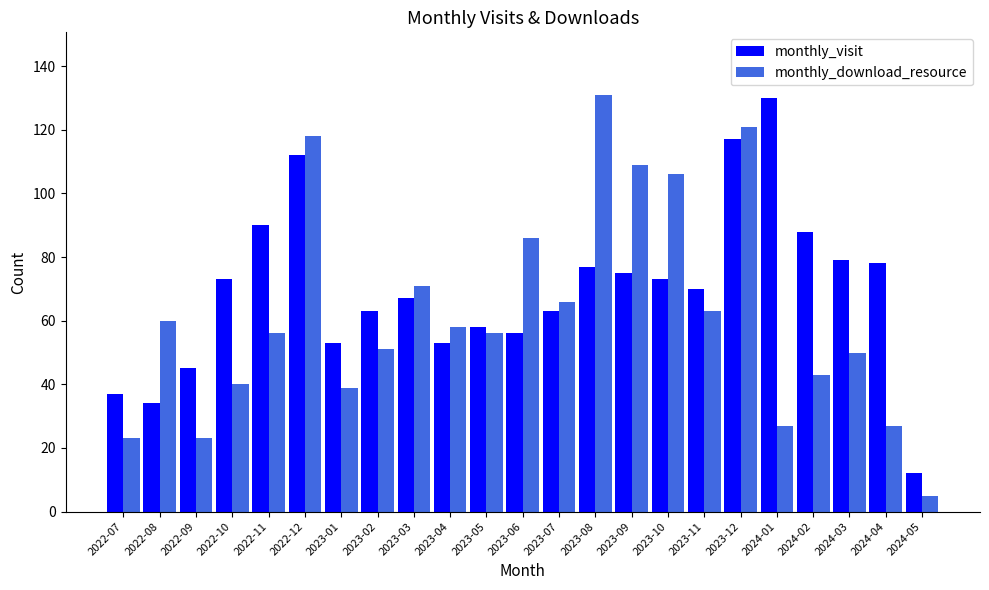

What is the total value across all series at 2023-11?

133